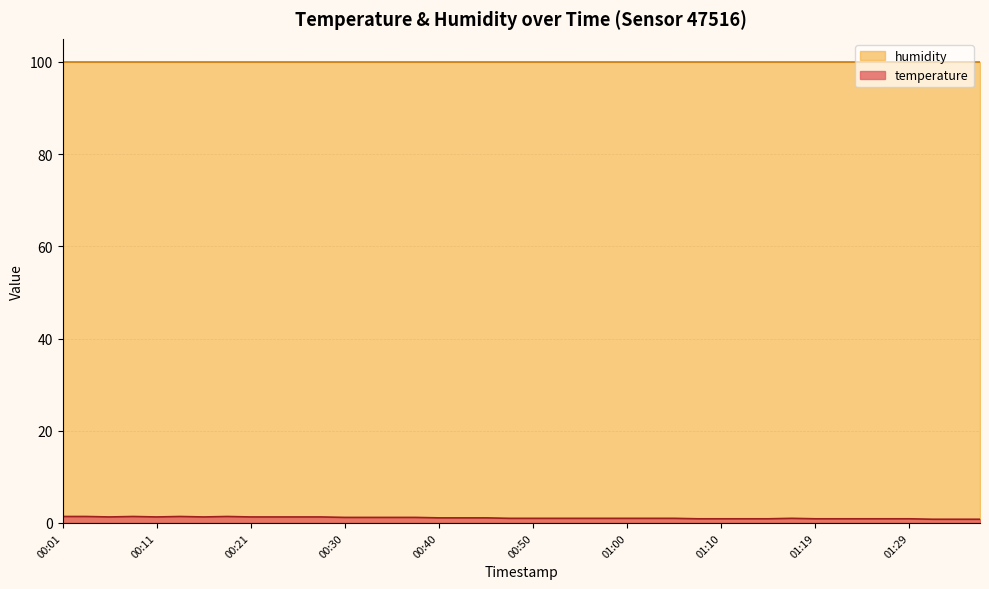

What is the change in value from 00:01 to 01:36?

-0.6